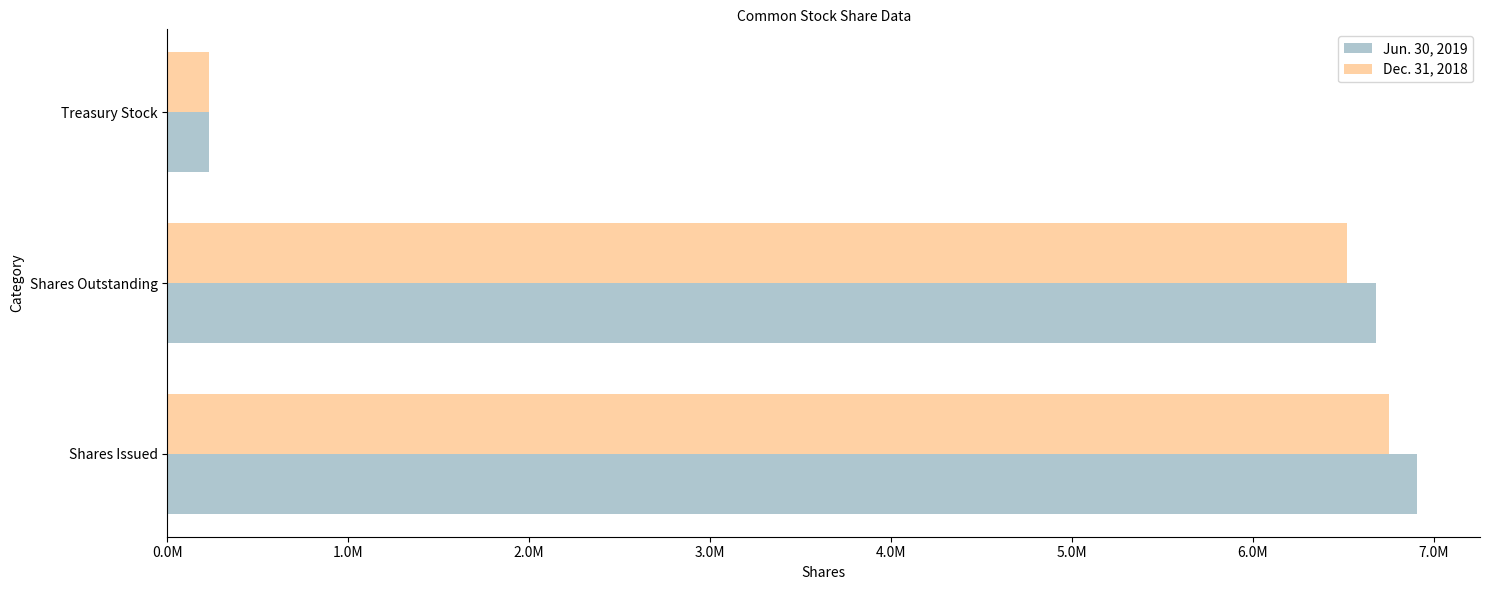

Reading right to left, transcribe all the data shown in this chart.

Jun. 30, 2019: 232000	6679000	6911000
Dec. 31, 2018: 232000	6519000	6751000